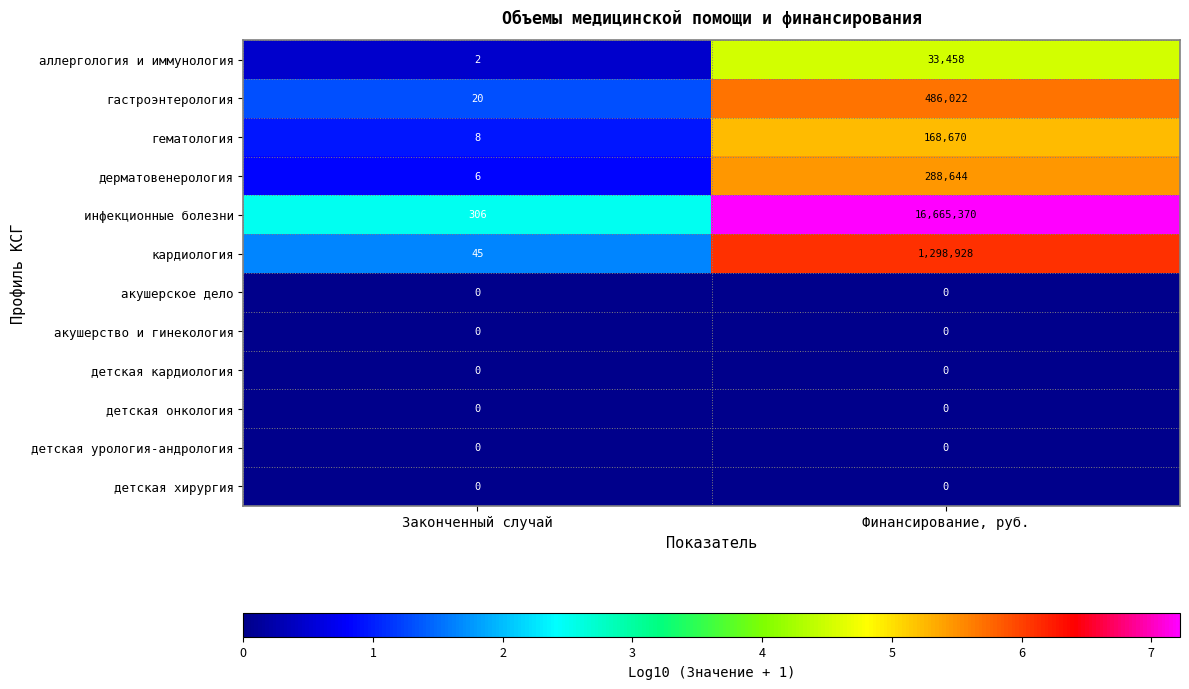

What is the total value across all series at Финансирование, руб.?

18941092